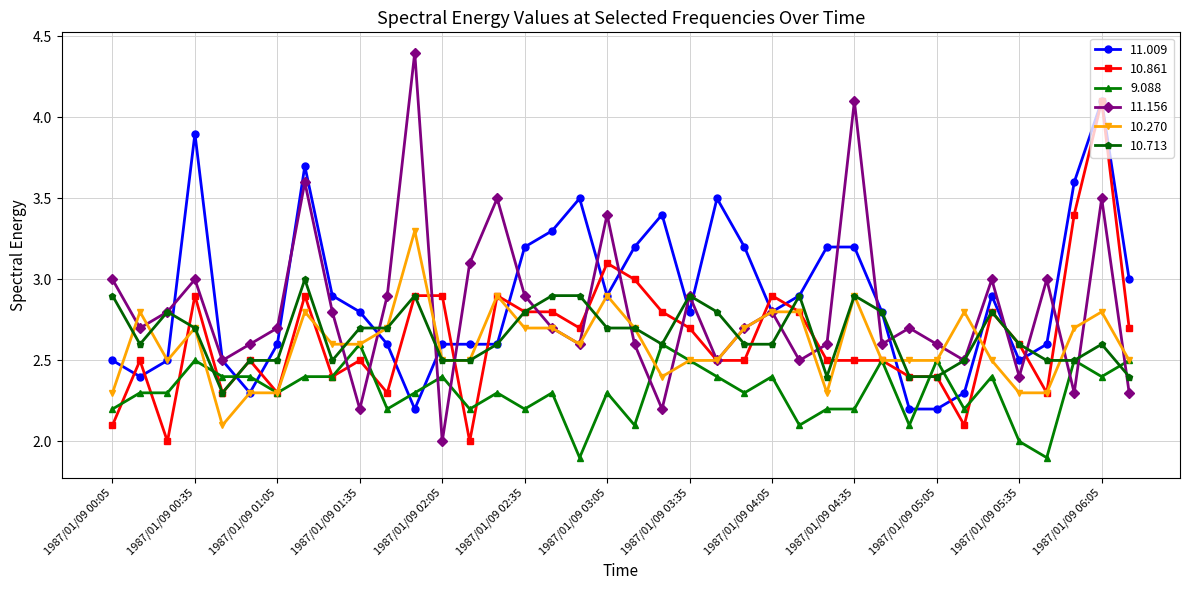

True or false: 11.009 has more than 2 points higher than both neighbors.

True